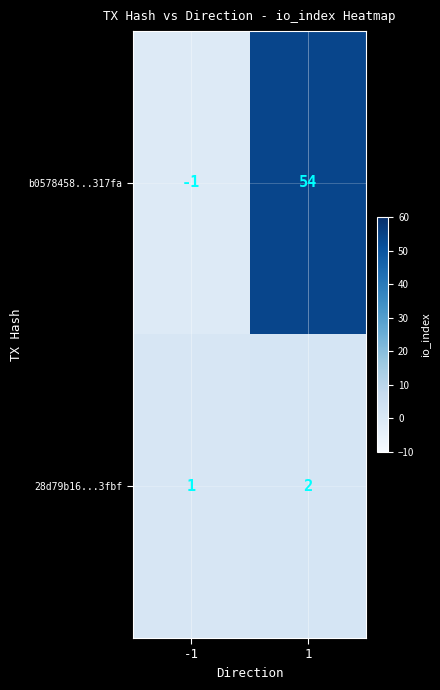

The value of b0578458...317fa at 1 is 95. True or false?

False